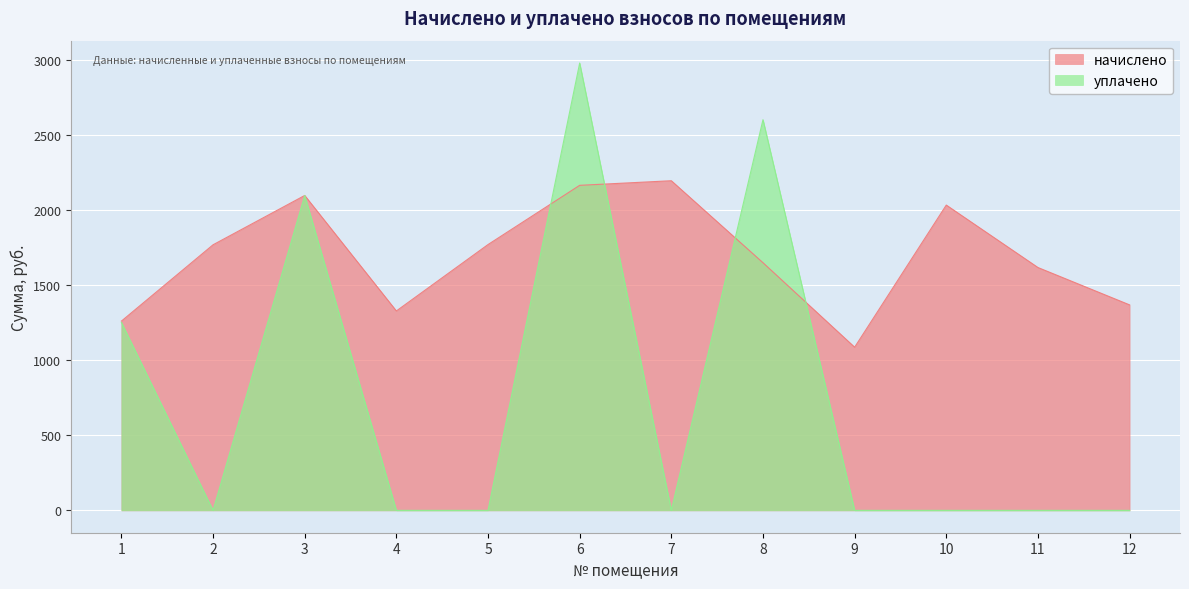

Which category has the highest value in the начислено series?

7